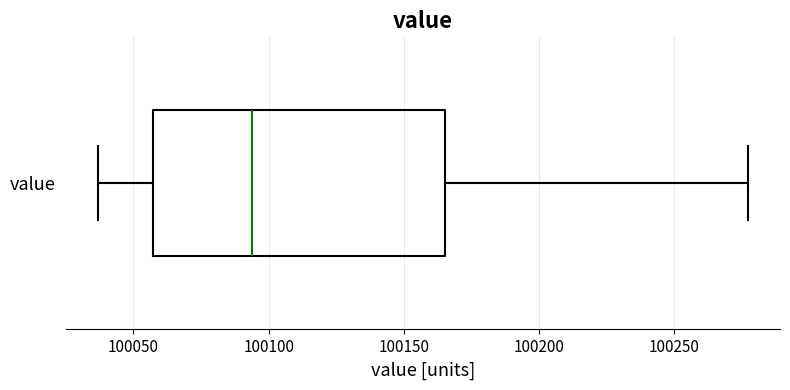

Where is the right edge of the box for value on the x-axis? The values are not printed on the chart, so give them approximately, as read against the axis.

100165